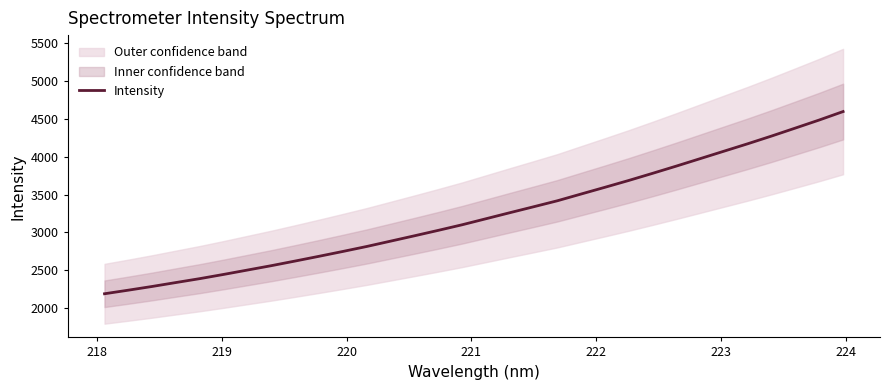

What is the maximum value shown in the chart?

4594.6